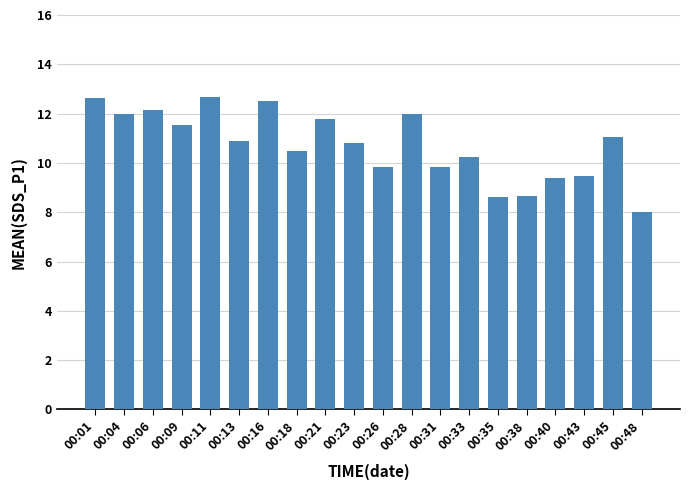

What is the value of the 6th bar from the left?

10.9